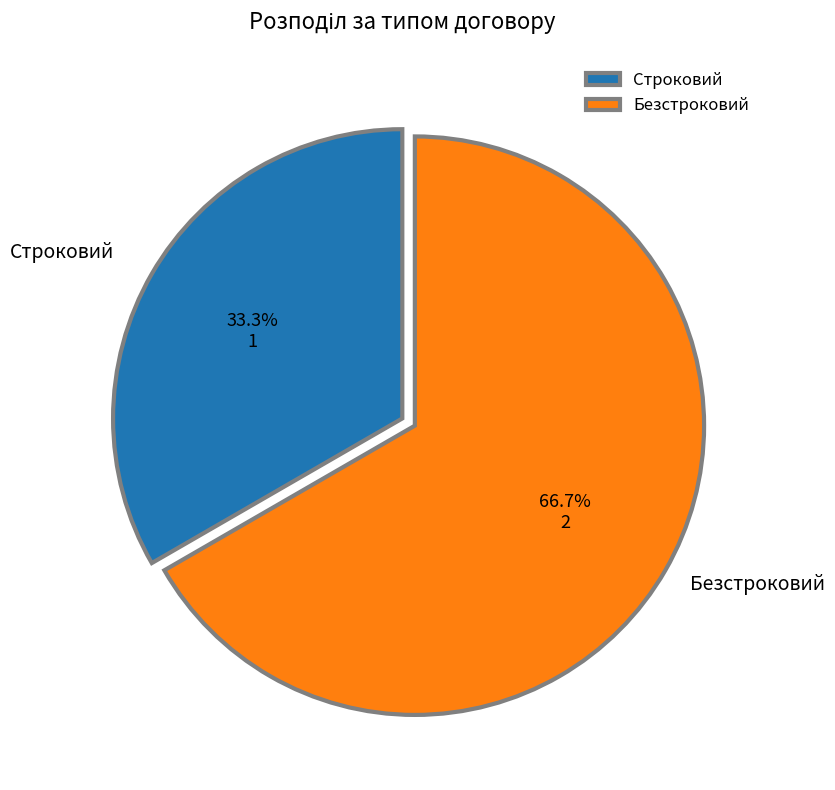

What is the smallest slice in the pie chart?

Строковий